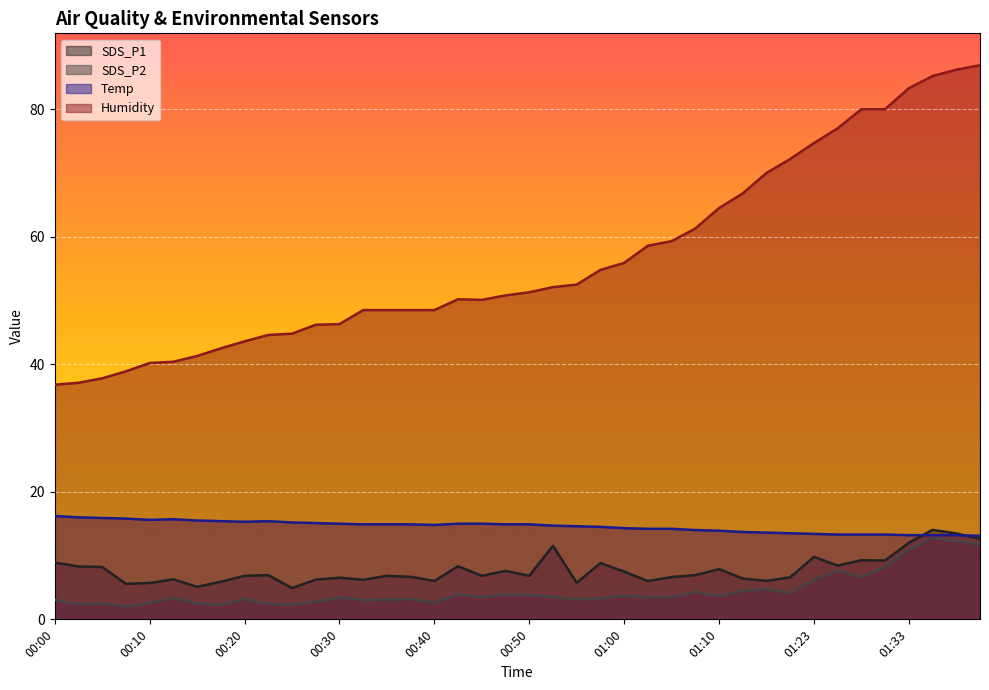

What is the label of the 4th point from the right?

01:33